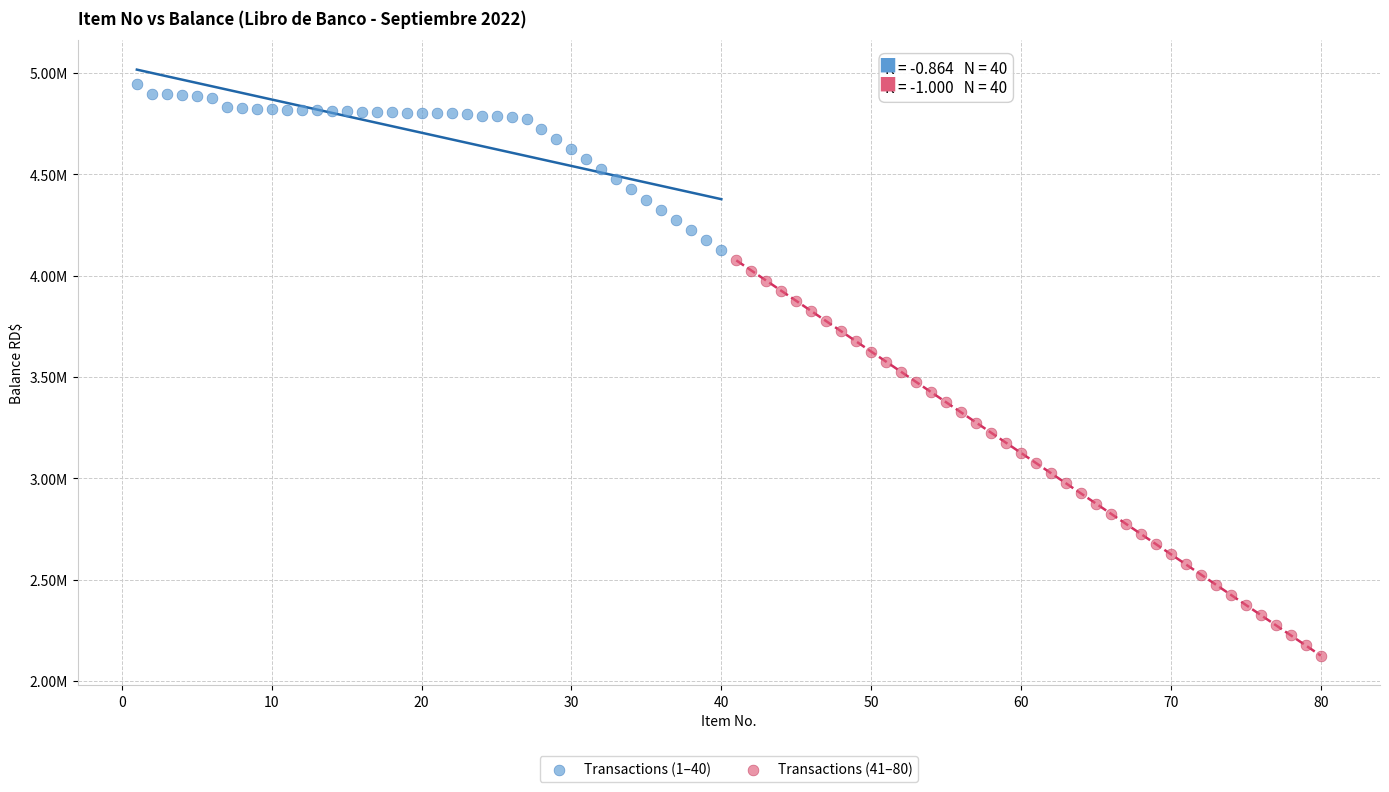

Which series has the widest spread of Y values?

Transactions (41–80)